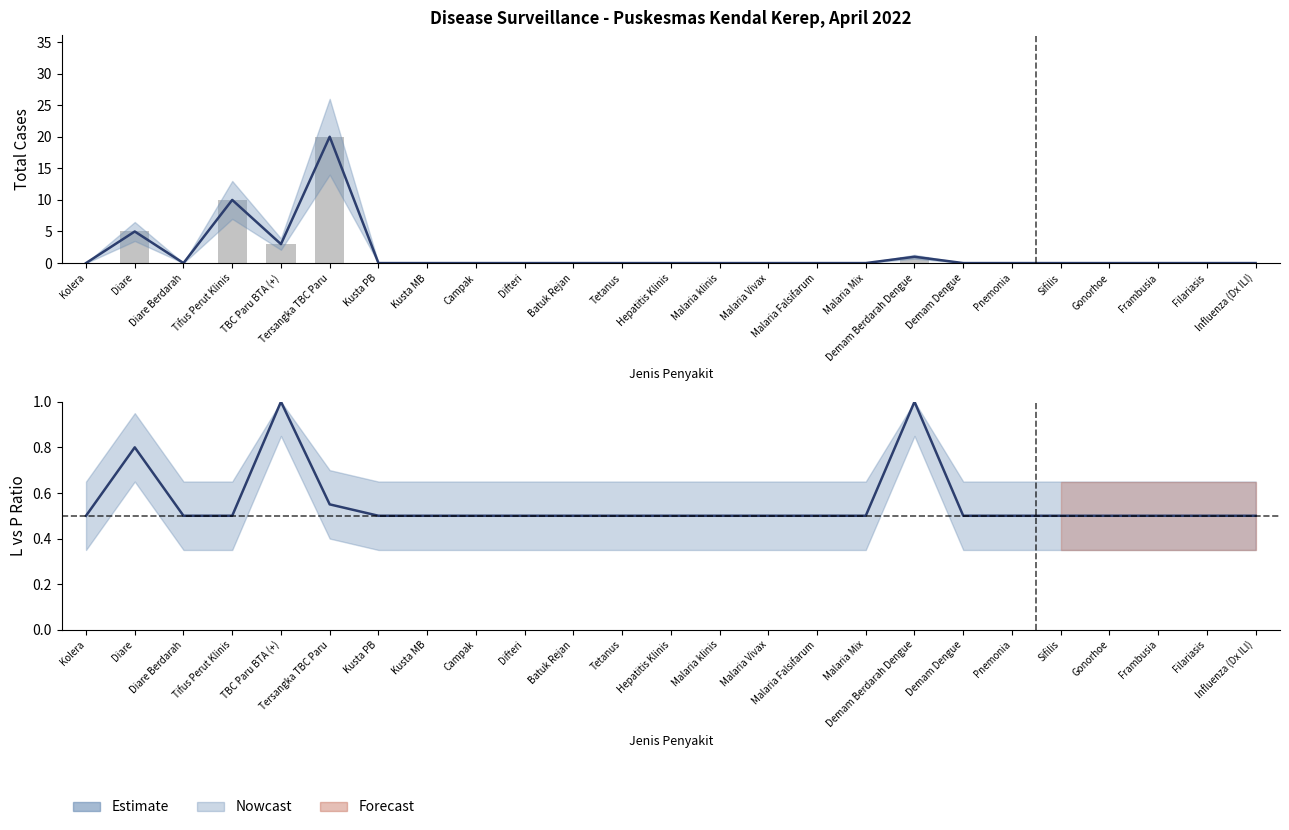

What is the value of the Total Kunjungan bar at the 2nd from the left?

5.0